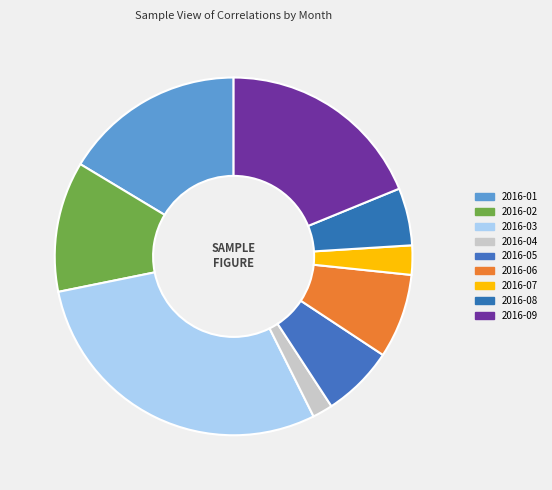

To the nearest percent, what percentage of the pie is 2016-05?

7%